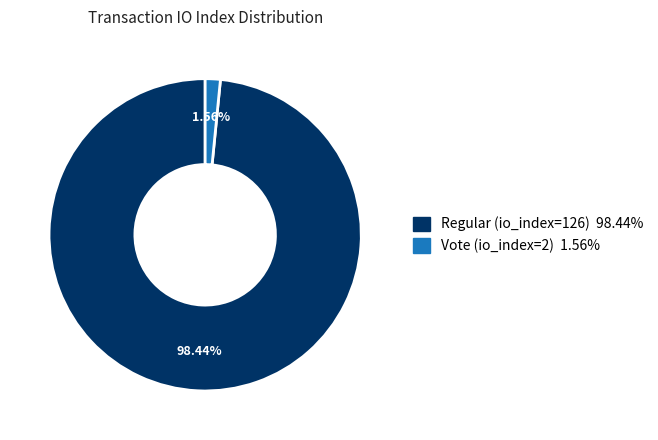

Rank the categories by value from highest to lowest.

Regular (io_index=126), Vote (io_index=2)